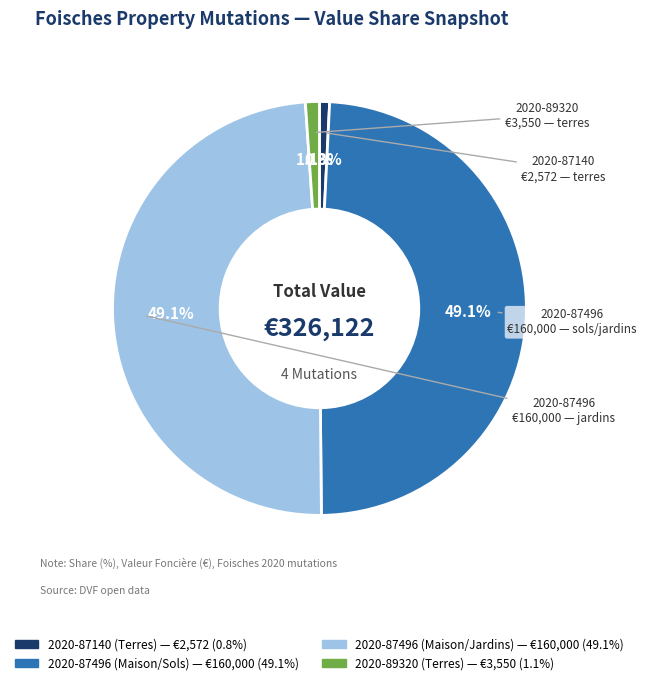

Count the number of slices in the pie.

4